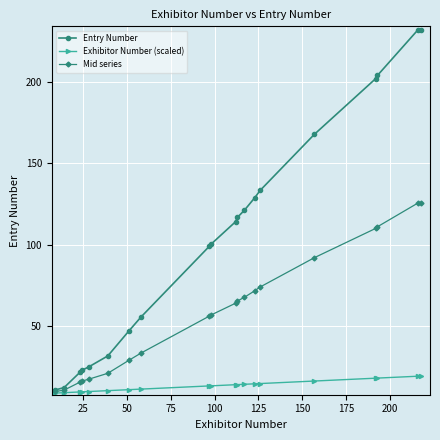

Which series has the largest range (max minus min)?

Entry Number